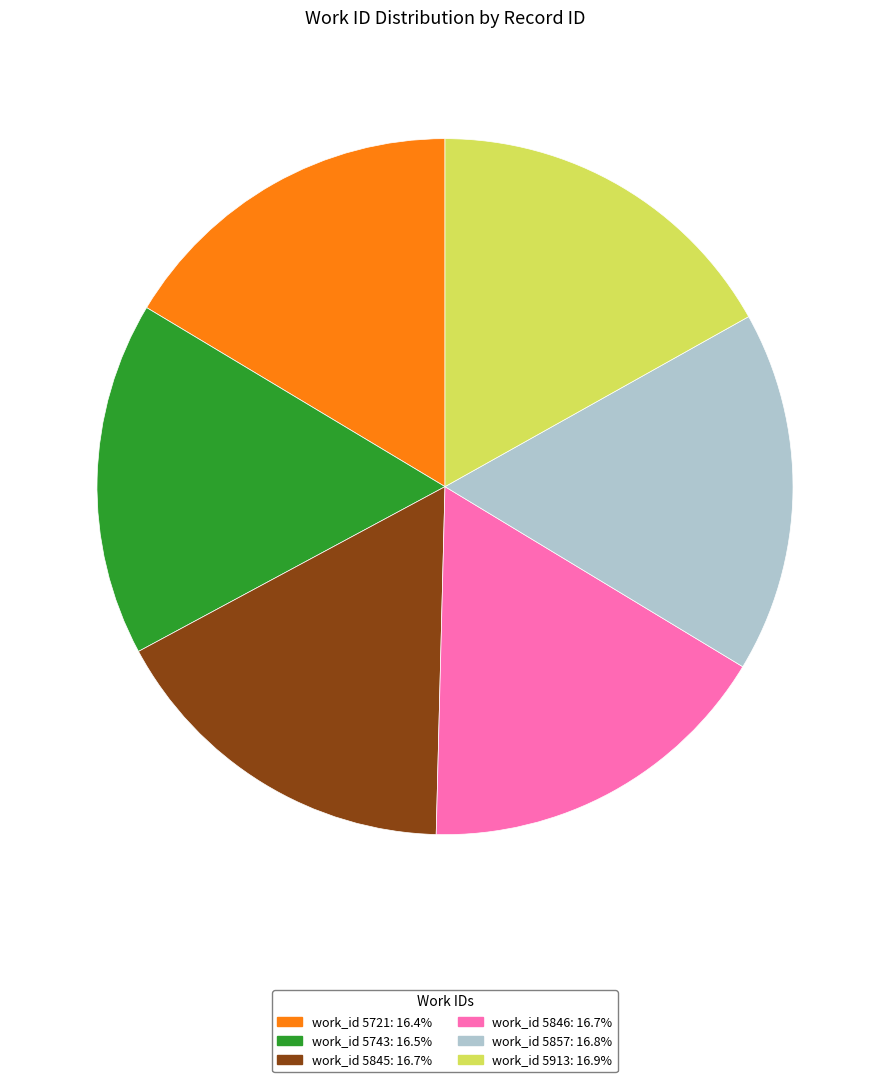

Is there any slice that represents more than half of the pie?

No